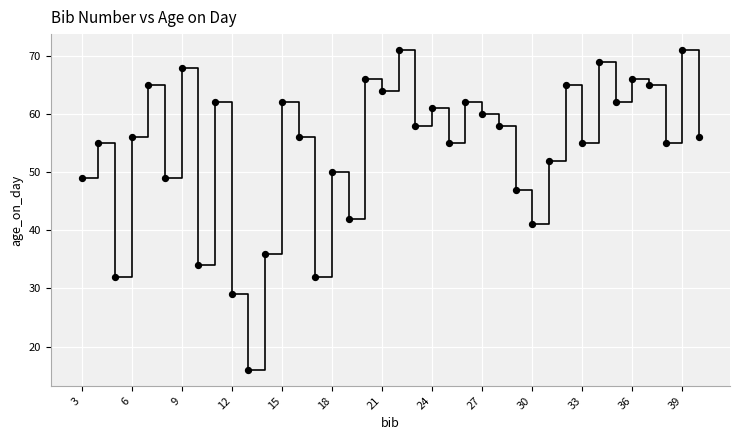

What Y value in the scatter plot is closest to 43?

42